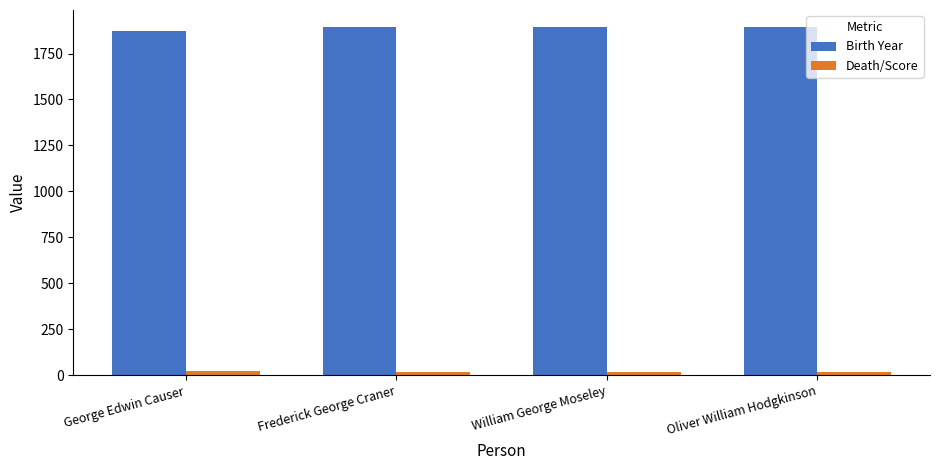

What is the sum of all Birth Year values?

7550.0